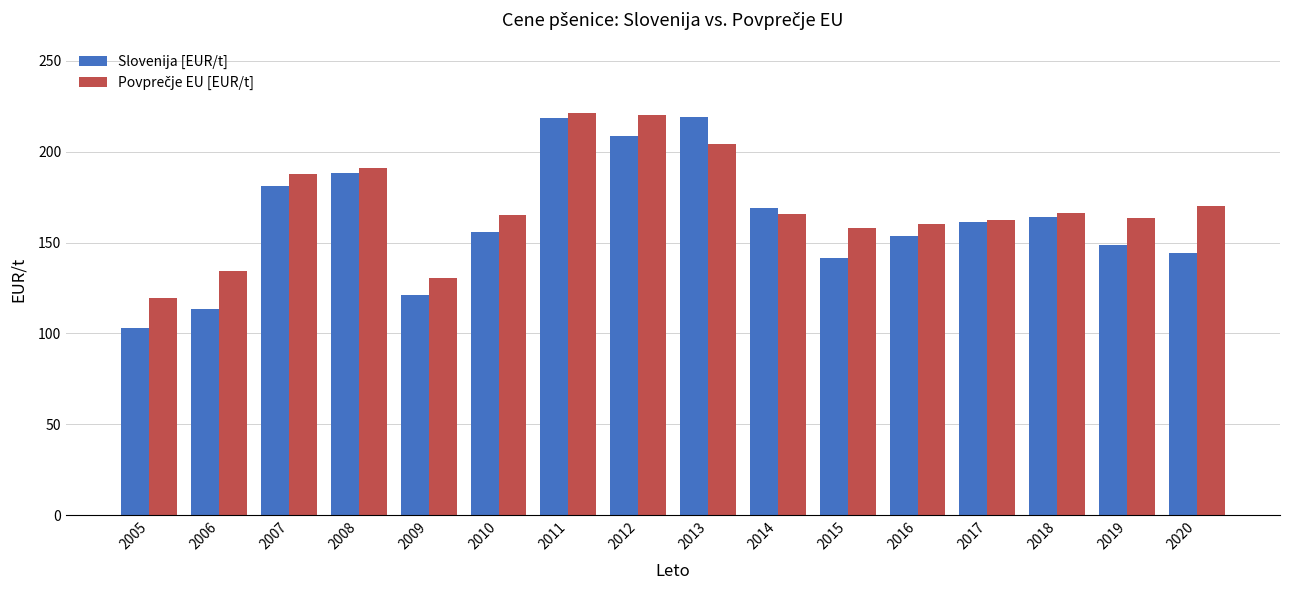

What is the sum of all Slovenija [EUR/t] values?

2590.6